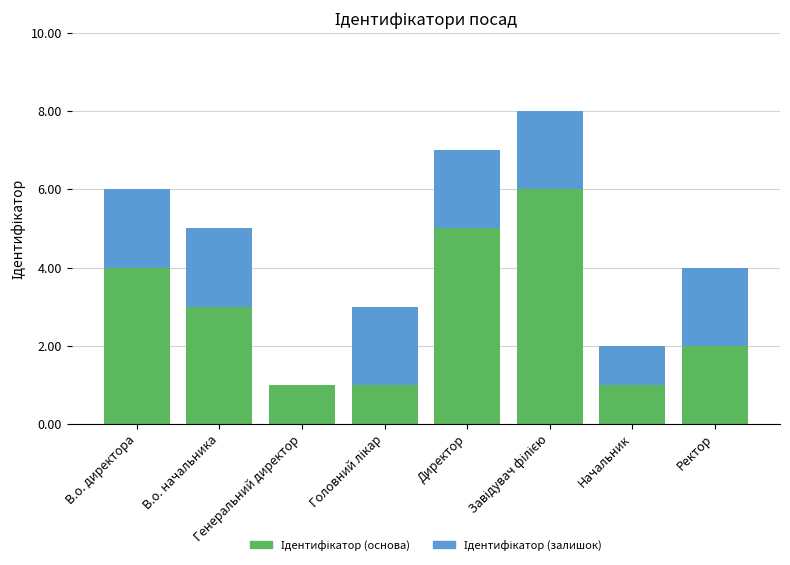

Are the bars grouped side by side (vs. stacked)?

No